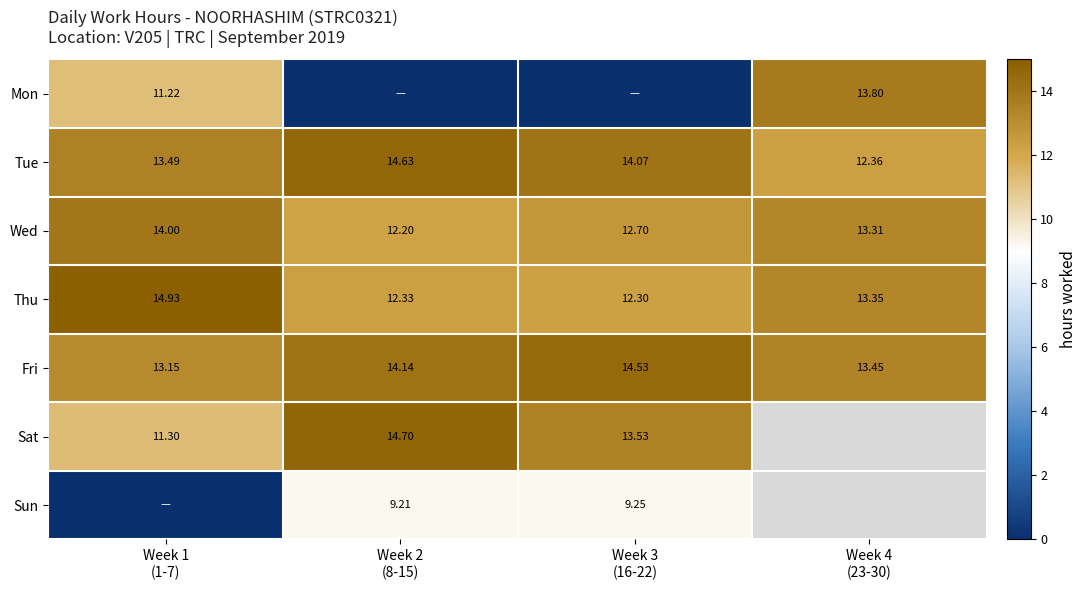

How many data points in Thu are less than 13?

2